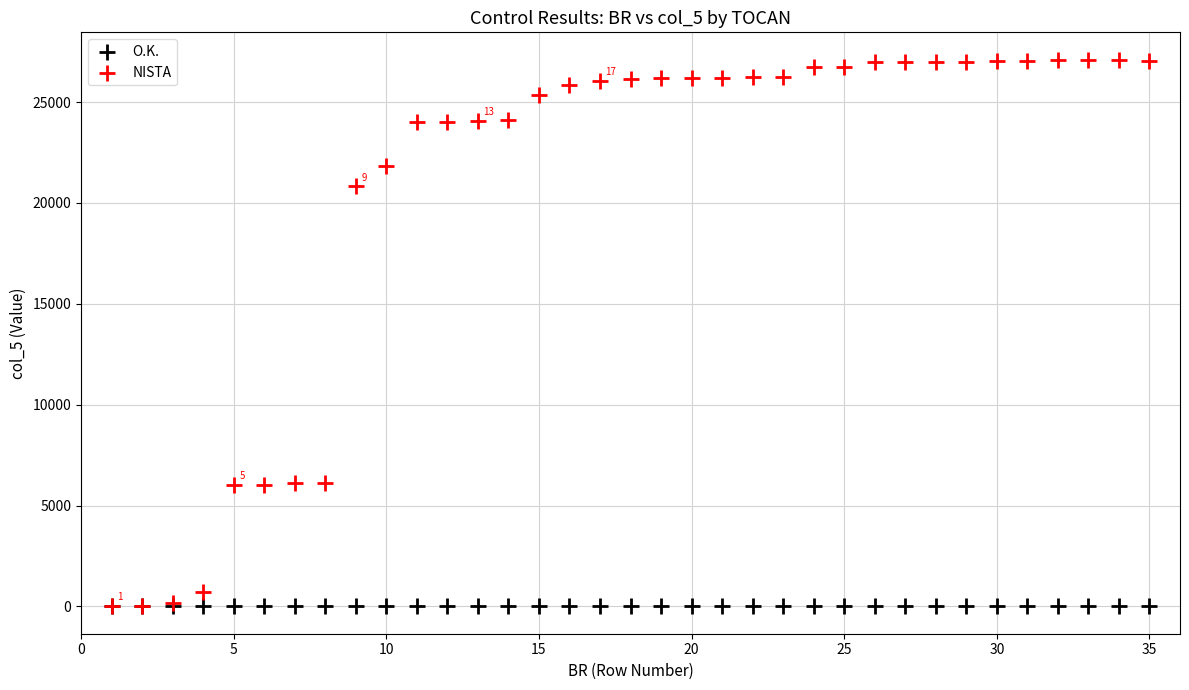

What are all the series names shown in the legend?

O.K., NISTA